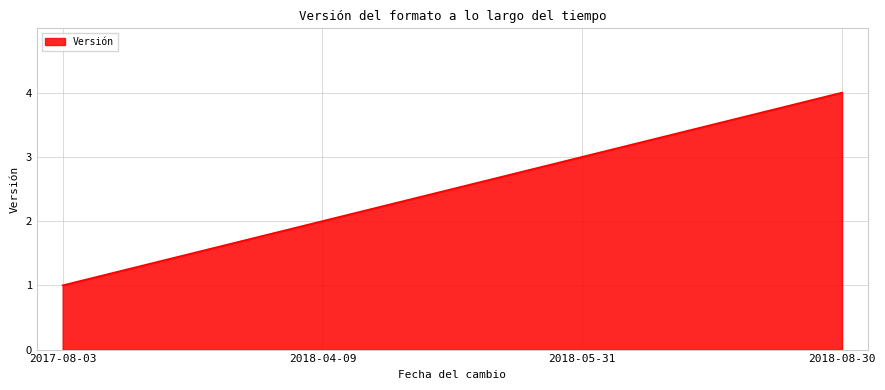

The value at 2018-08-30 is 4. True or false?

True